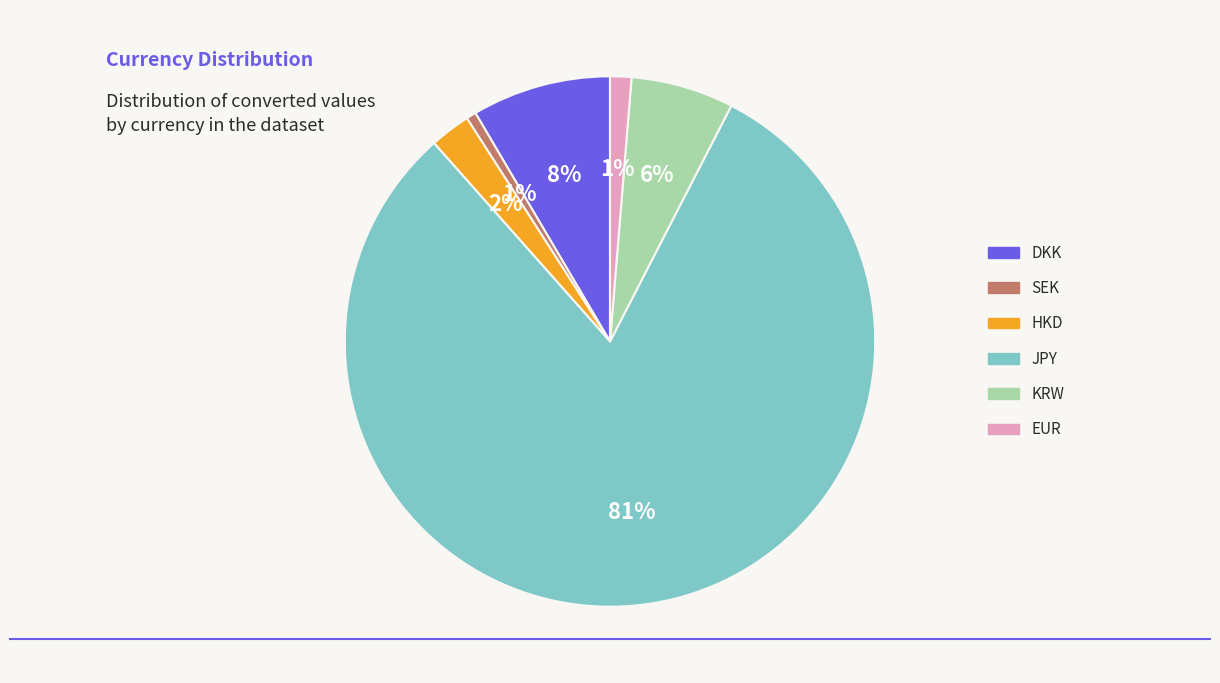

Do EUR and DKK together represent more than half of the pie?

No